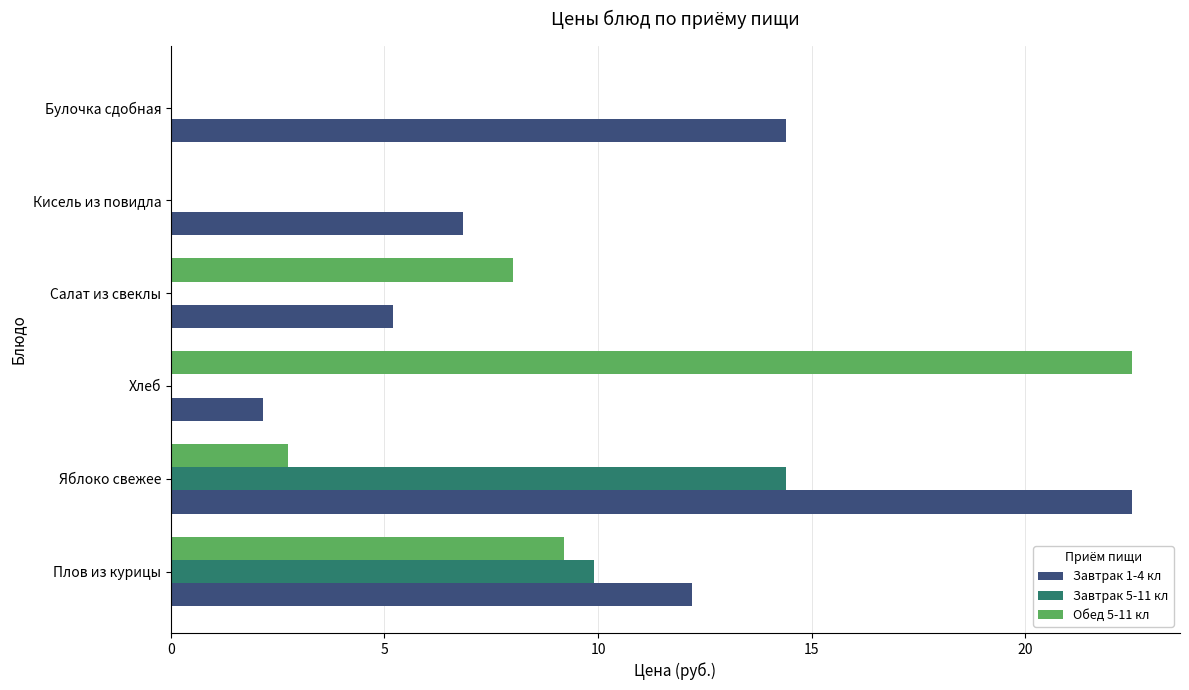

What are all the series names shown in the legend?

Завтрак 1-4 кл, Завтрак 5-11 кл, Обед 5-11 кл